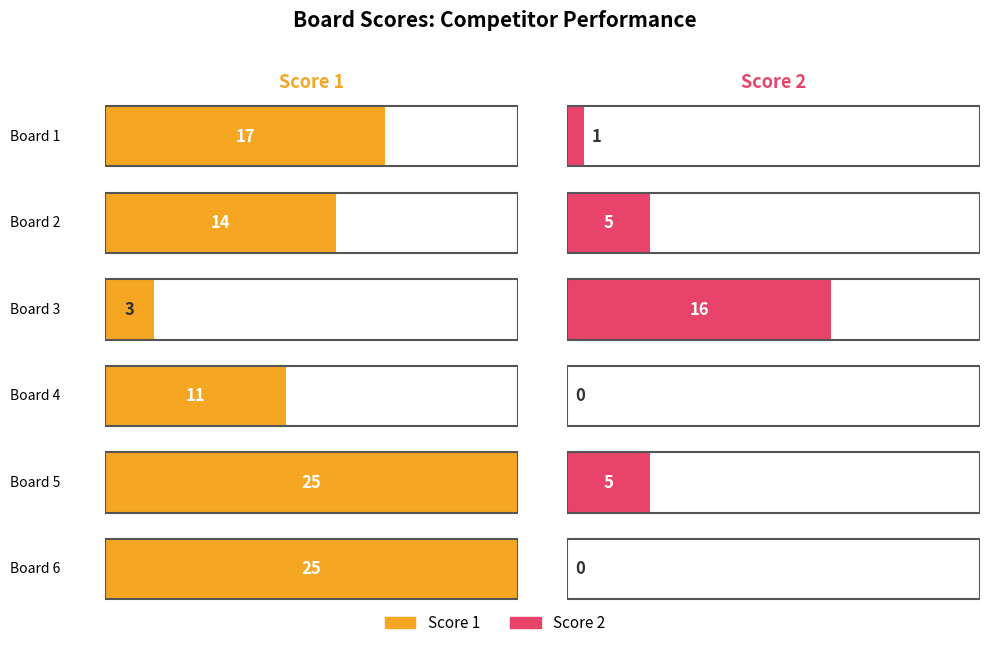

What is the average value of the Score 2 series?

4